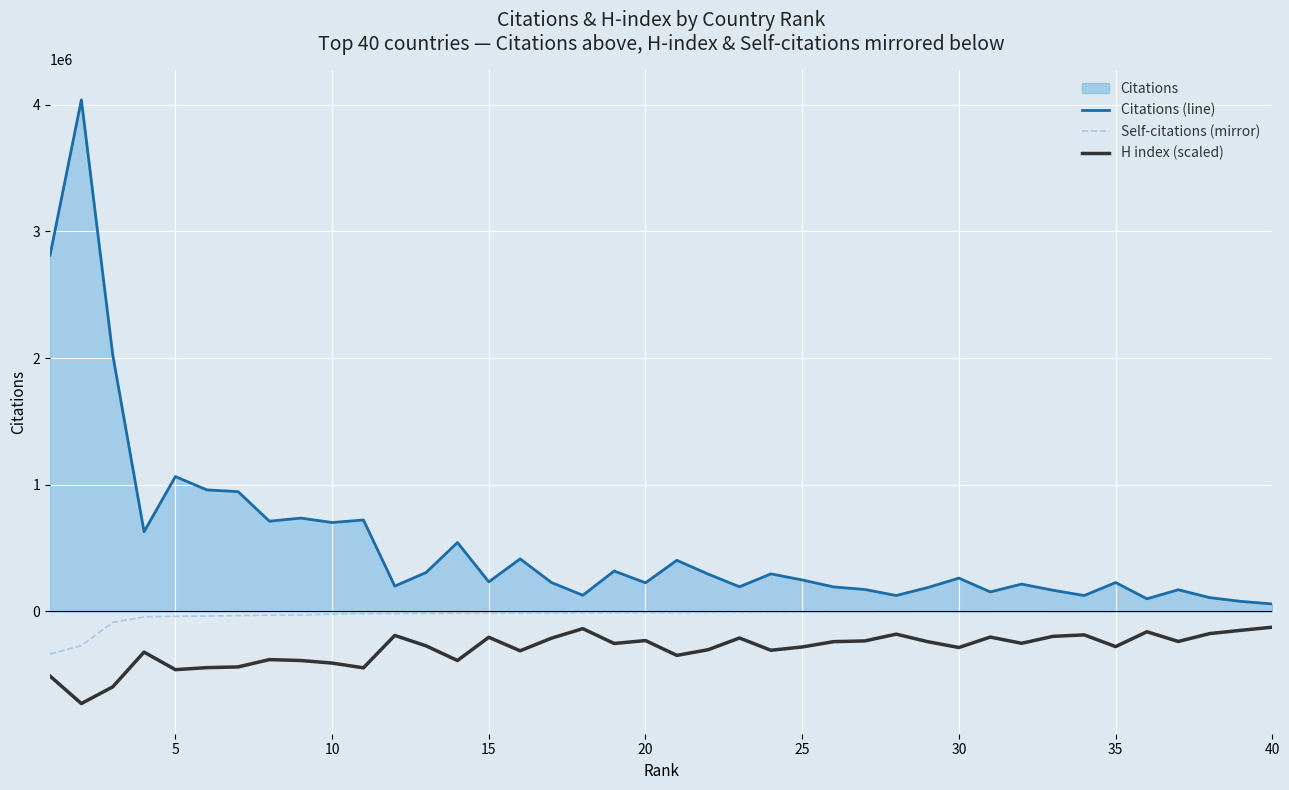

Which series has the largest total across all categories?

Citations (line)